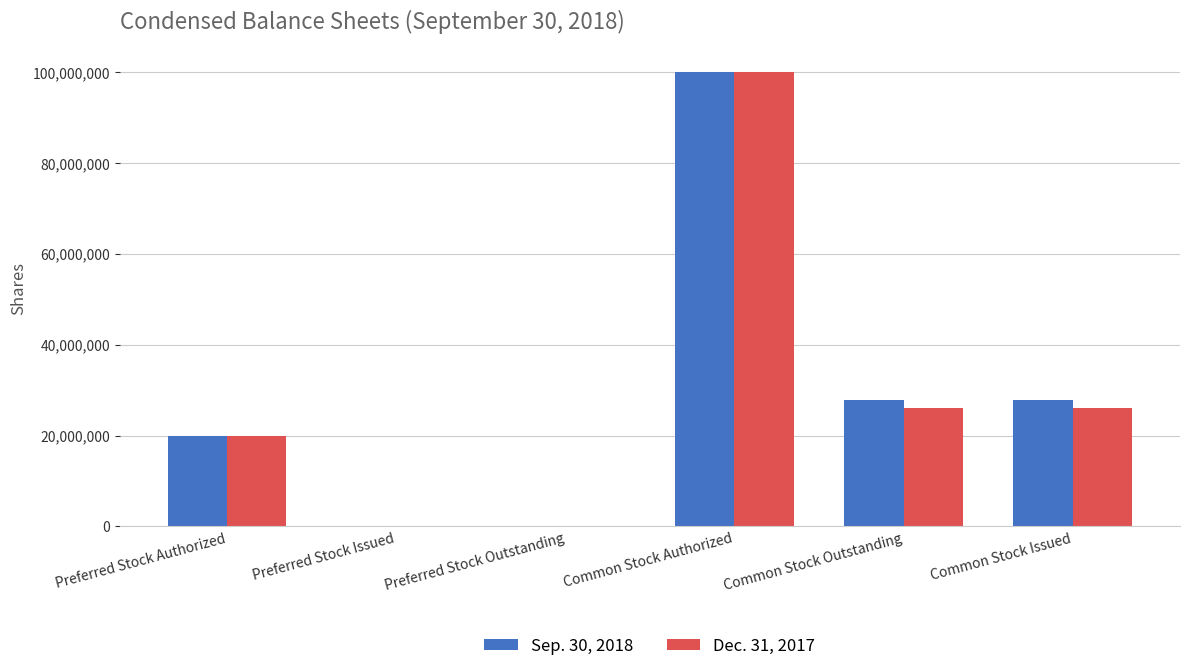

Reading left to right, list all the values displayed in this chart.

Sep. 30, 2018: 20000000	0	0	100000000	27890537	27890537
Dec. 31, 2017: 20000000	0	0	100000000	26157195	26157195